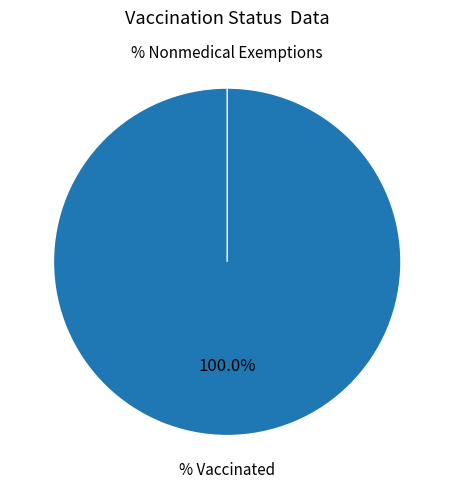

Which category has the biggest portion of the pie?

% Vaccinated